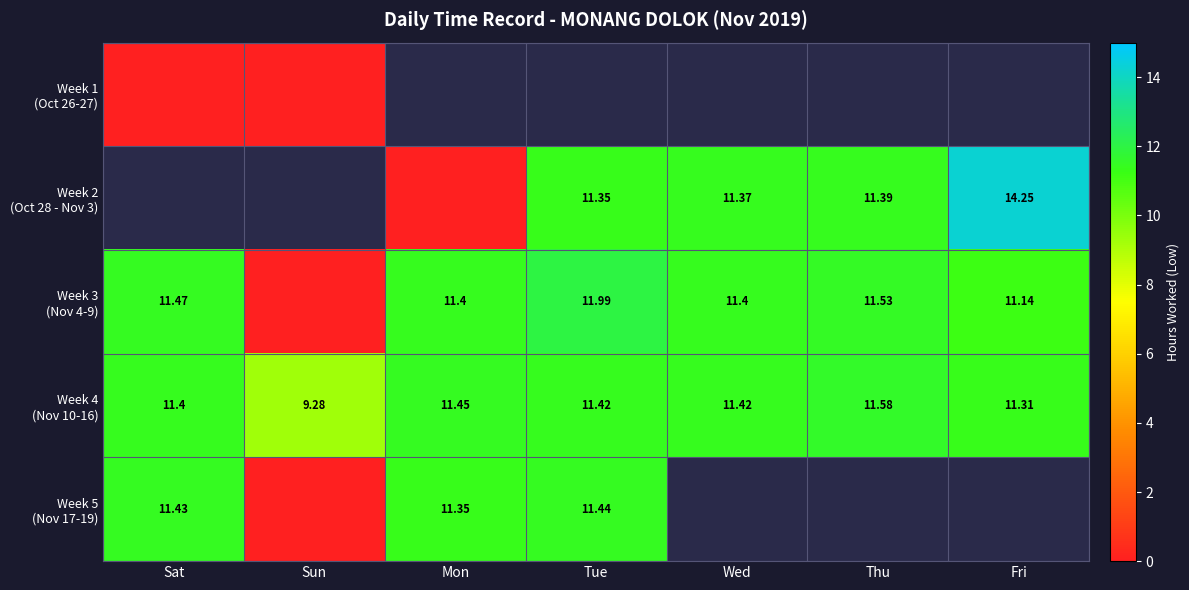

How many values in the Week 4 (Nov 10-16) series exceed 11?

6